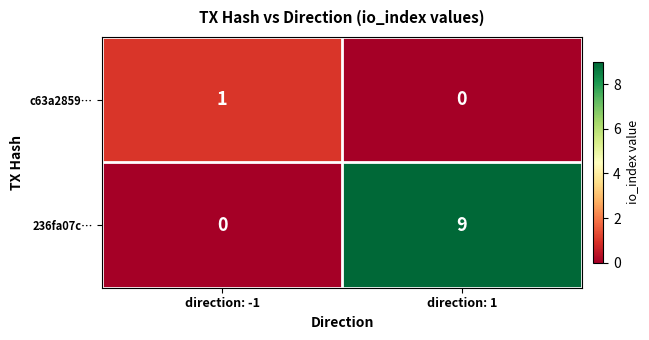

At which label does c63a2859… reach its minimum?

direction: 1